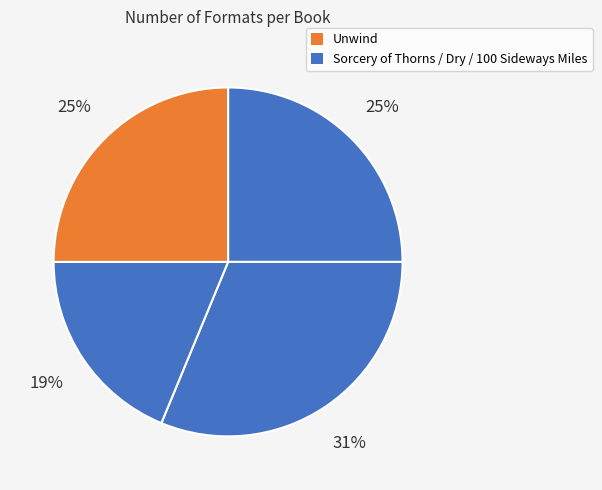

What is the smallest slice in the pie chart?

100 Sideways Miles